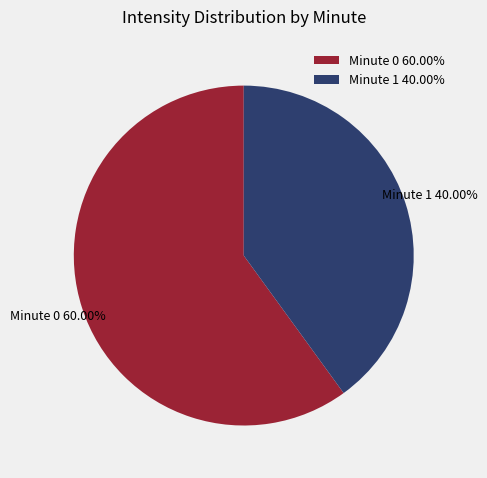

Rank the categories by value from highest to lowest.

Minute 0, Minute 1